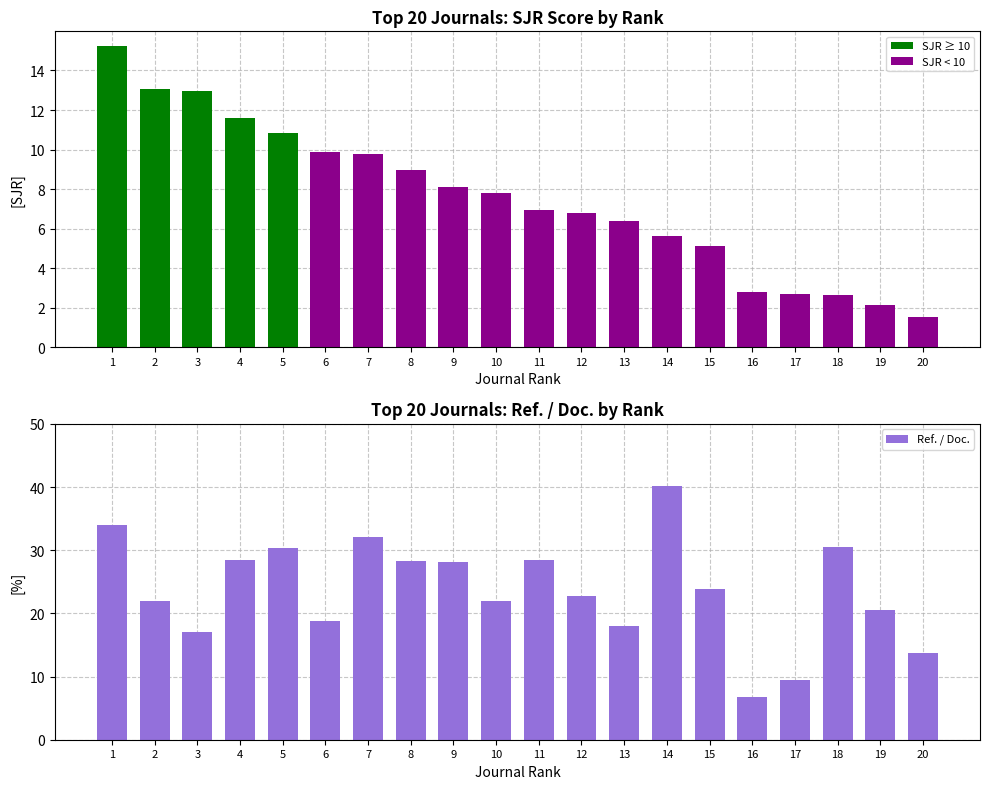

The Ref. / Doc. series shows 6.8 at 16. True or false?

True